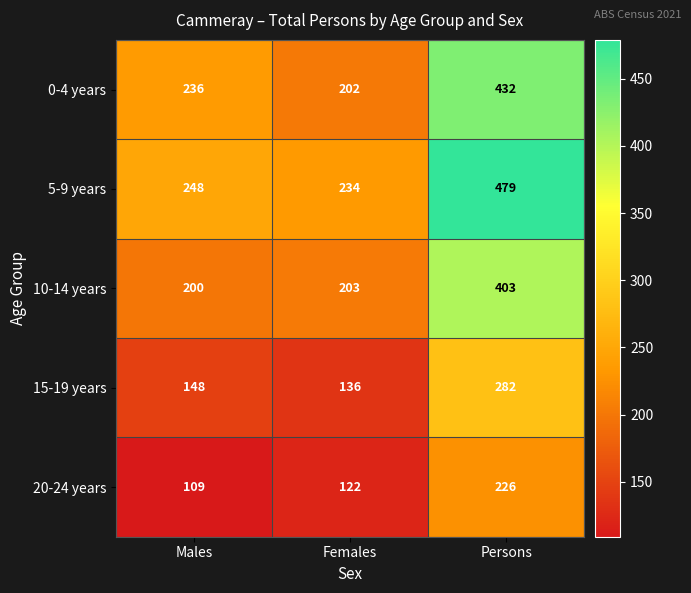

Reading left to right, list all the values displayed in this chart.

0-4 years: 236	202	432
5-9 years: 248	234	479
10-14 years: 200	203	403
15-19 years: 148	136	282
20-24 years: 109	122	226